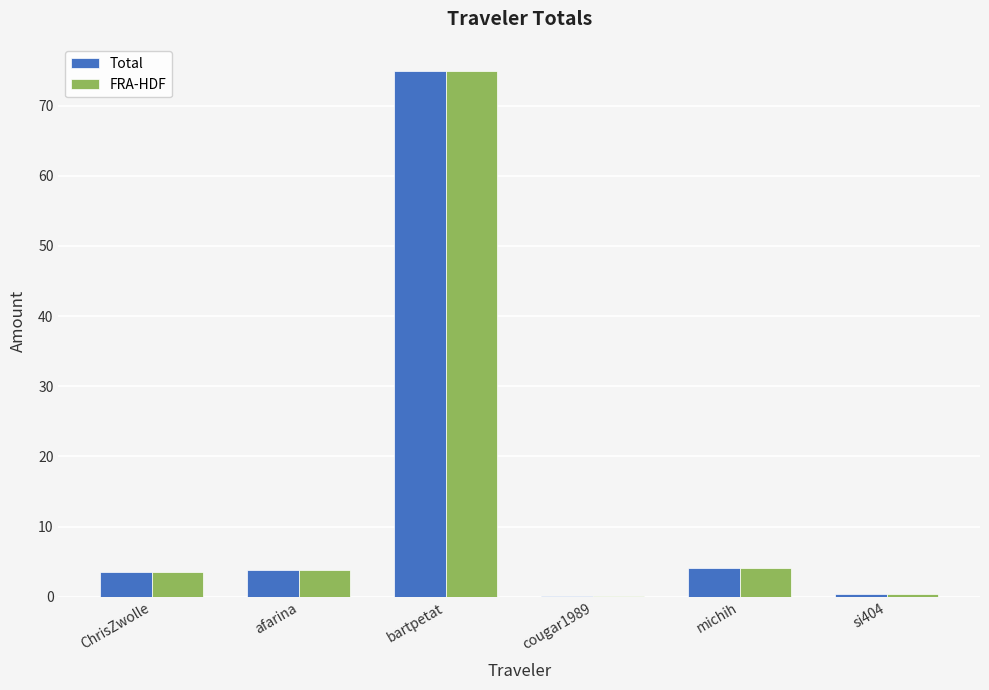

True or false: Total has a value of 16.5 at bartpetat.

False